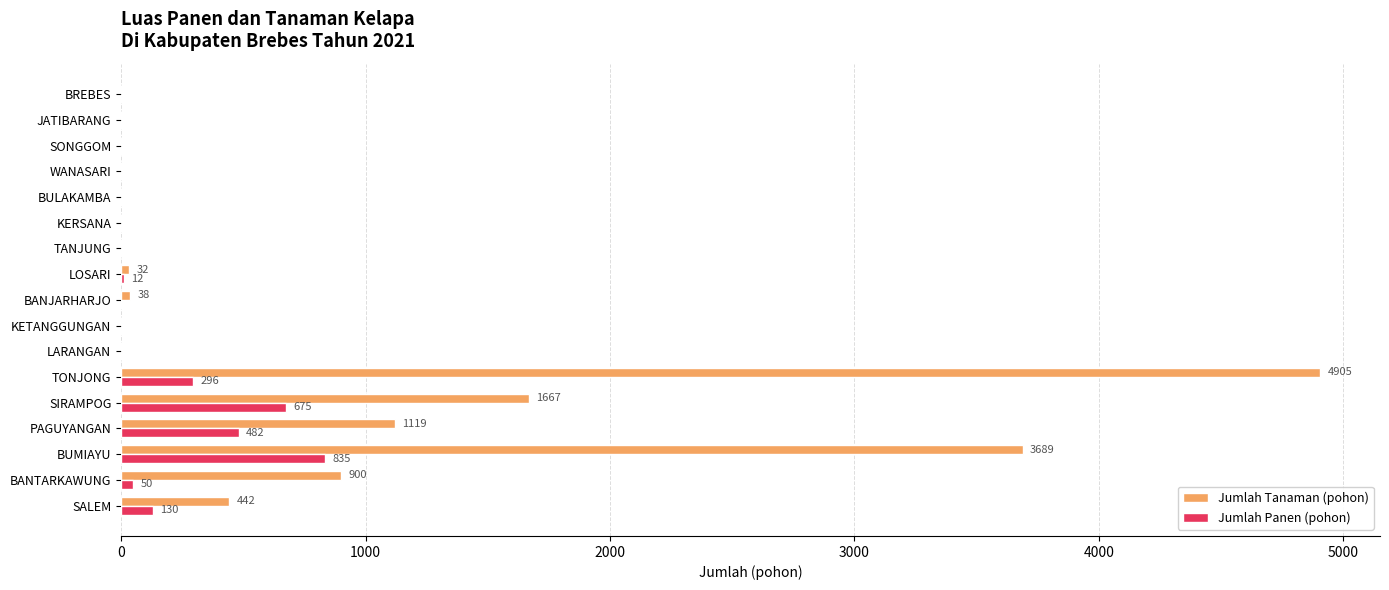

The value of Jumlah Tanaman (pohon) at TANJUNG is 2200. True or false?

False